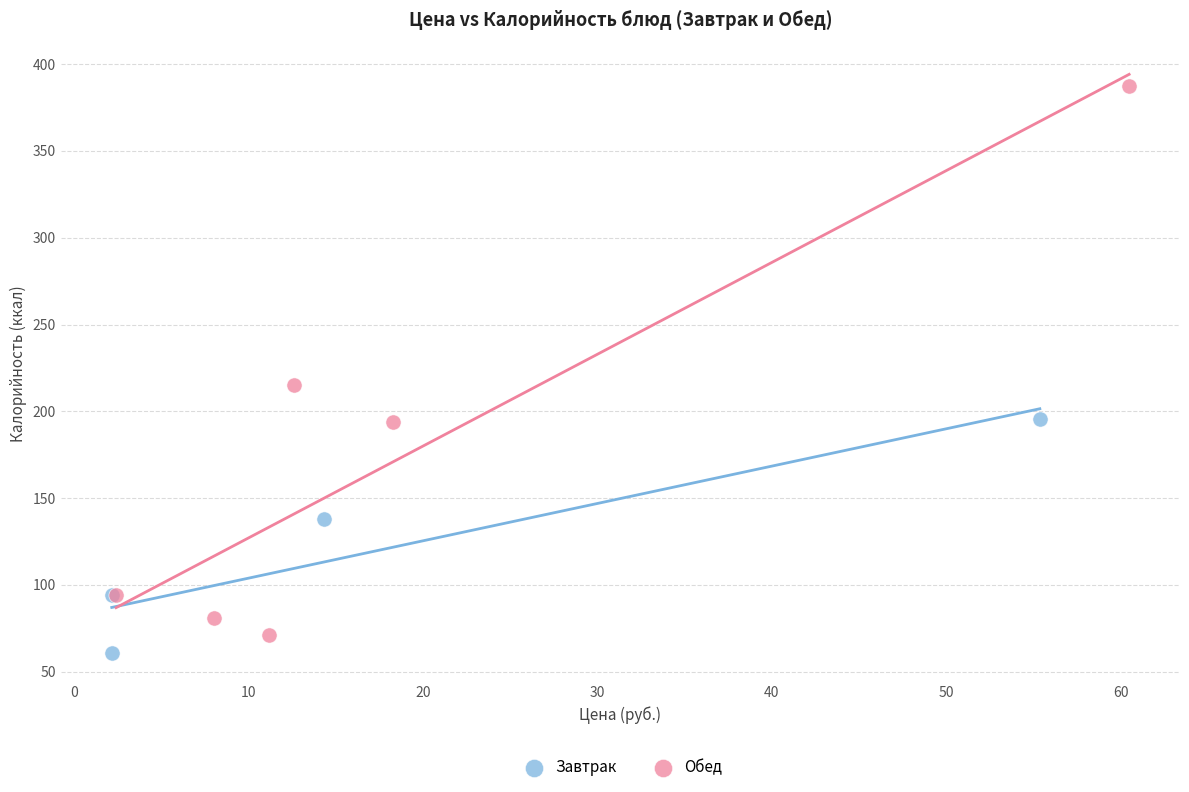

Which series has the largest Y range (max minus min)?

Обед